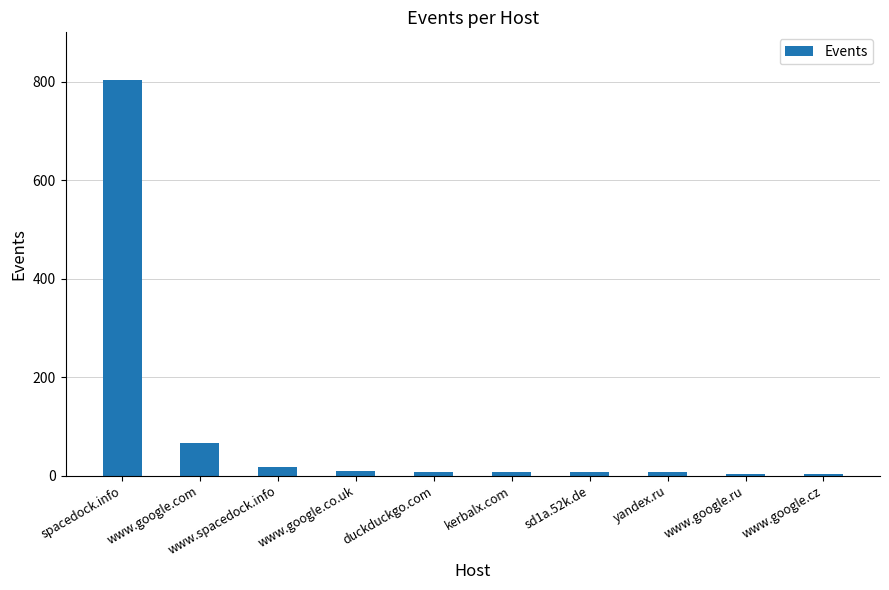

The value at kerbalx.com is 8. True or false?

True